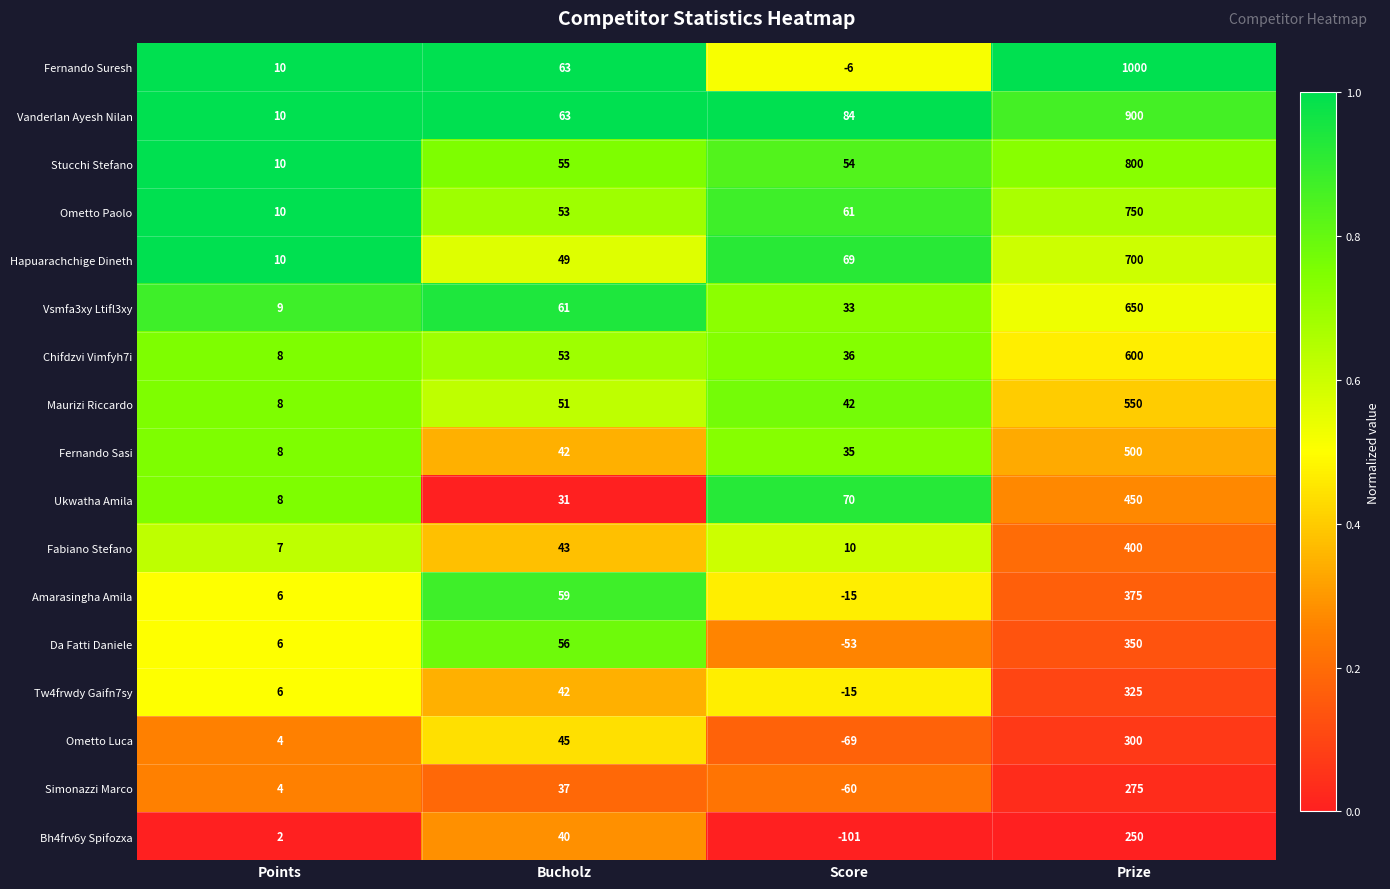

Which series has the widest spread of values?

Fernando Suresh